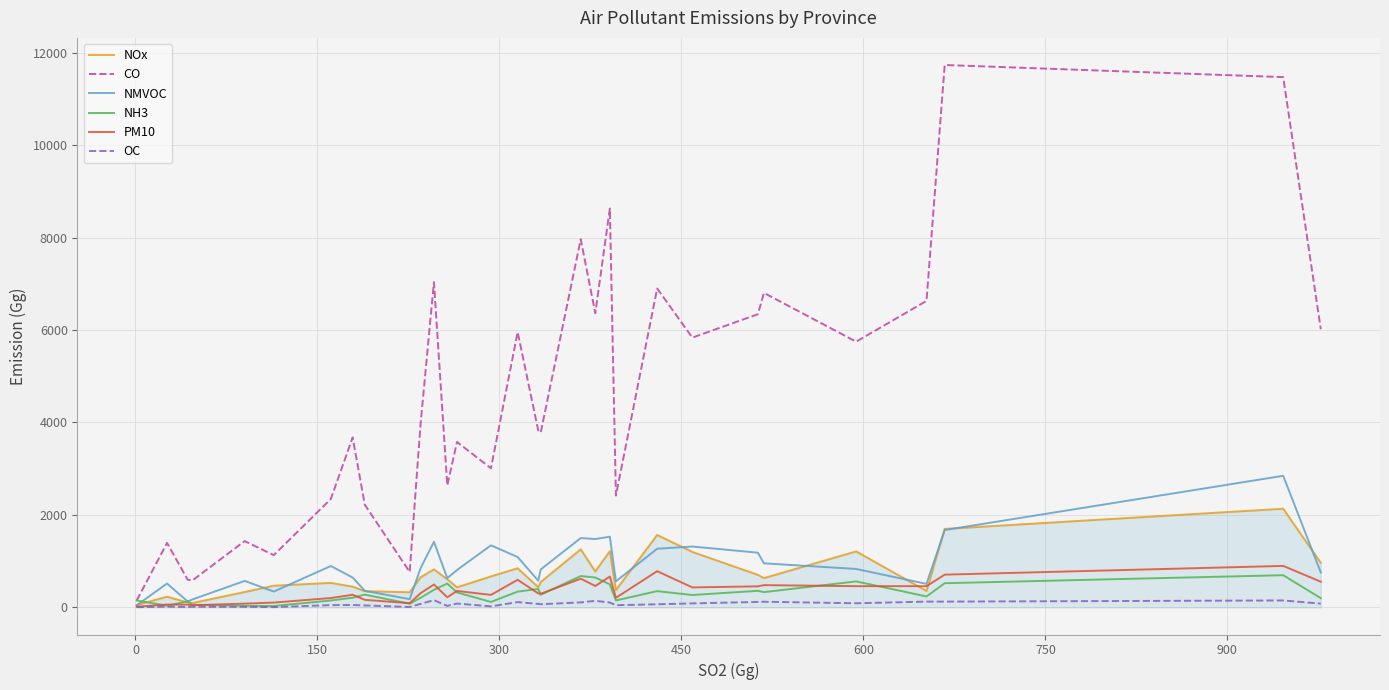

Which series has the largest total across all categories?

CO